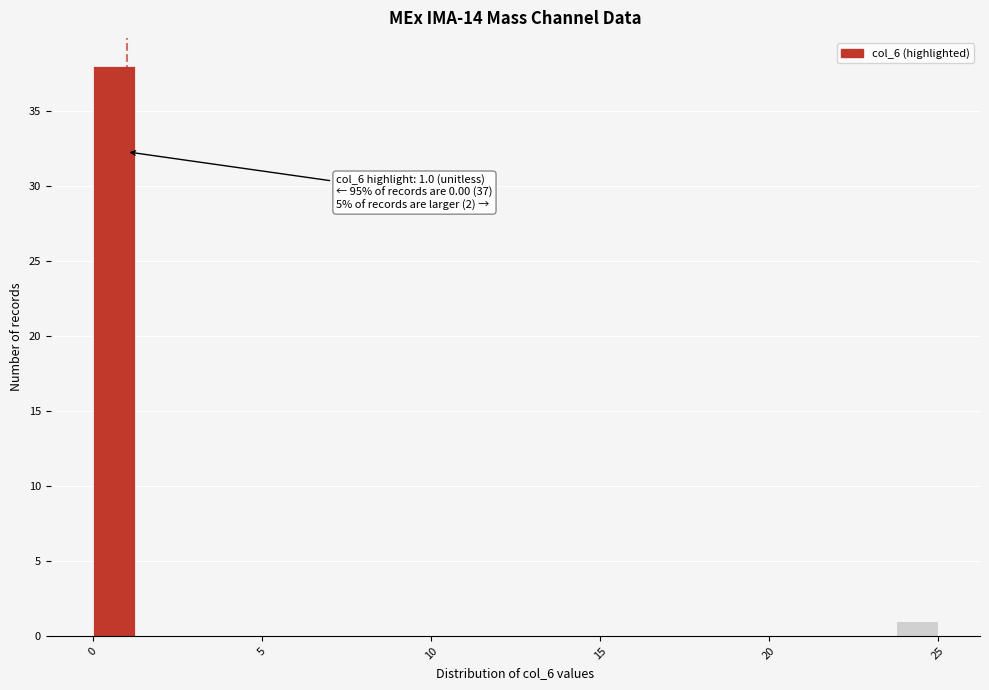

Read against the x-axis, roughly where is the centre of the tallest bar?

0.5